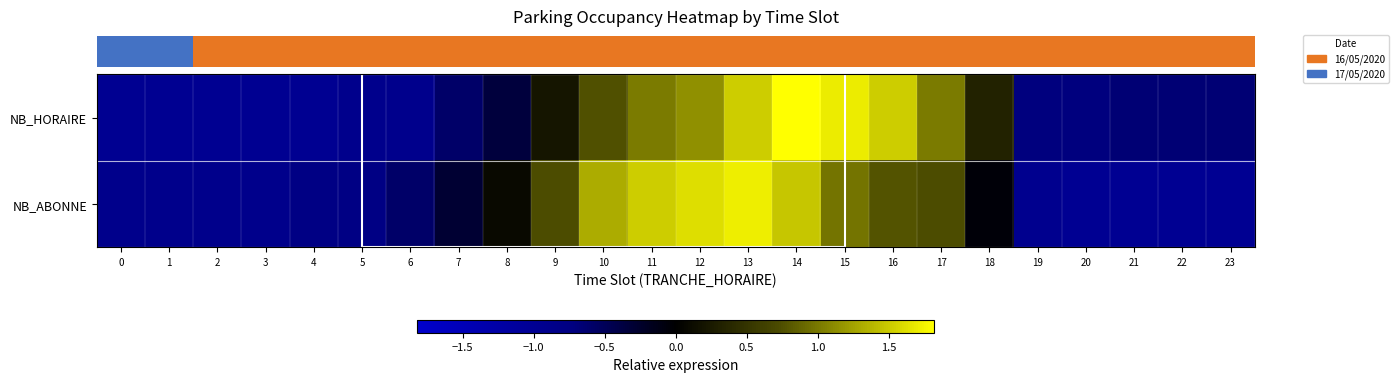

Rank the series at 18 from highest to lowest value.

row_0, row_1